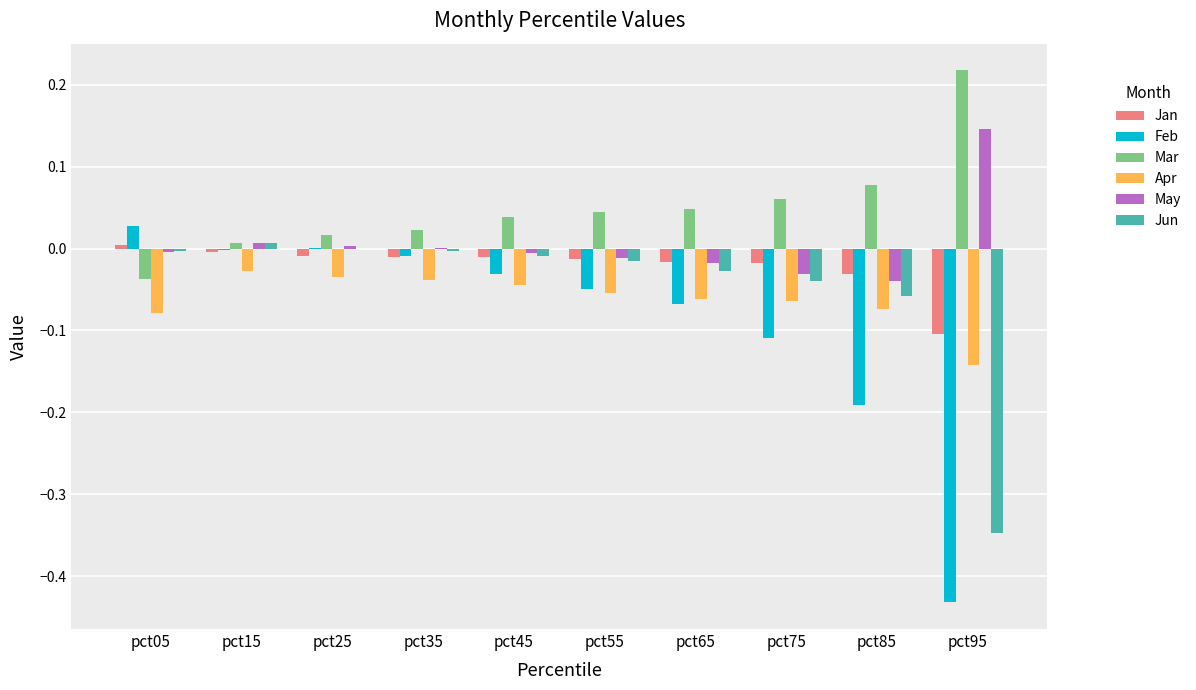

Which series has the largest total across all categories?

Mar